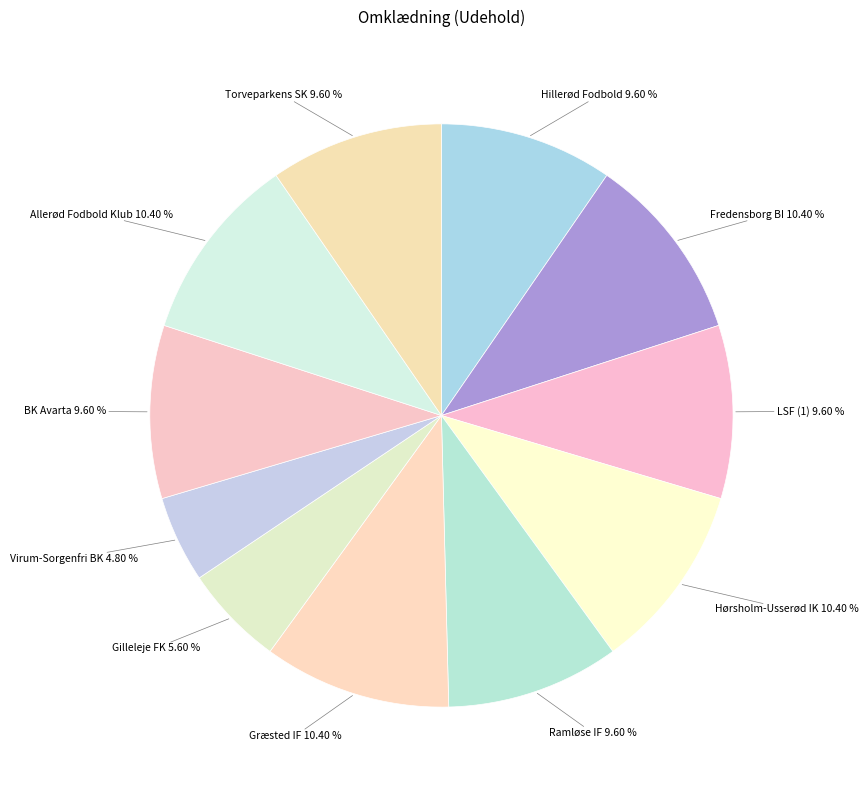

To the nearest percent, what percentage of the pie is Virum-Sorgenfri BK?

5%